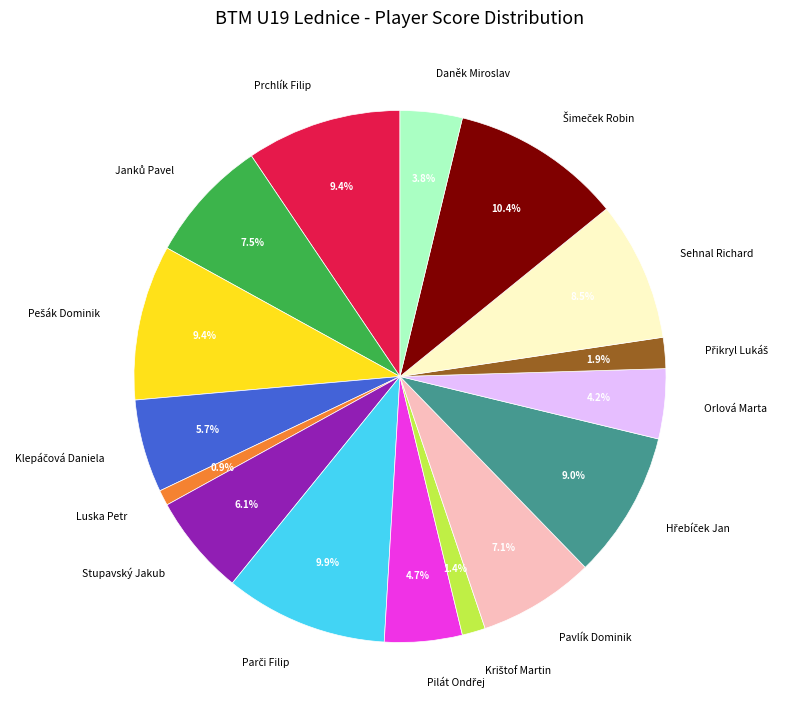

Does any single category account for the majority?

No